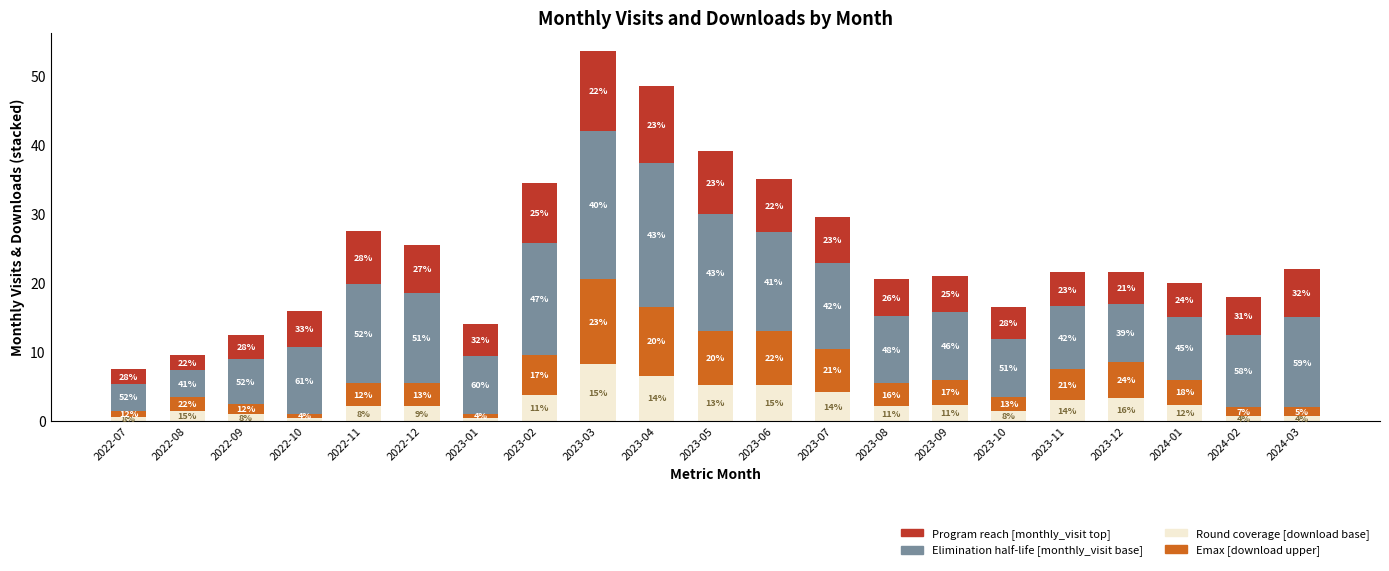

True or false: Round coverage [70% - 95%] has a value of 0.3 at 2023-01.

False